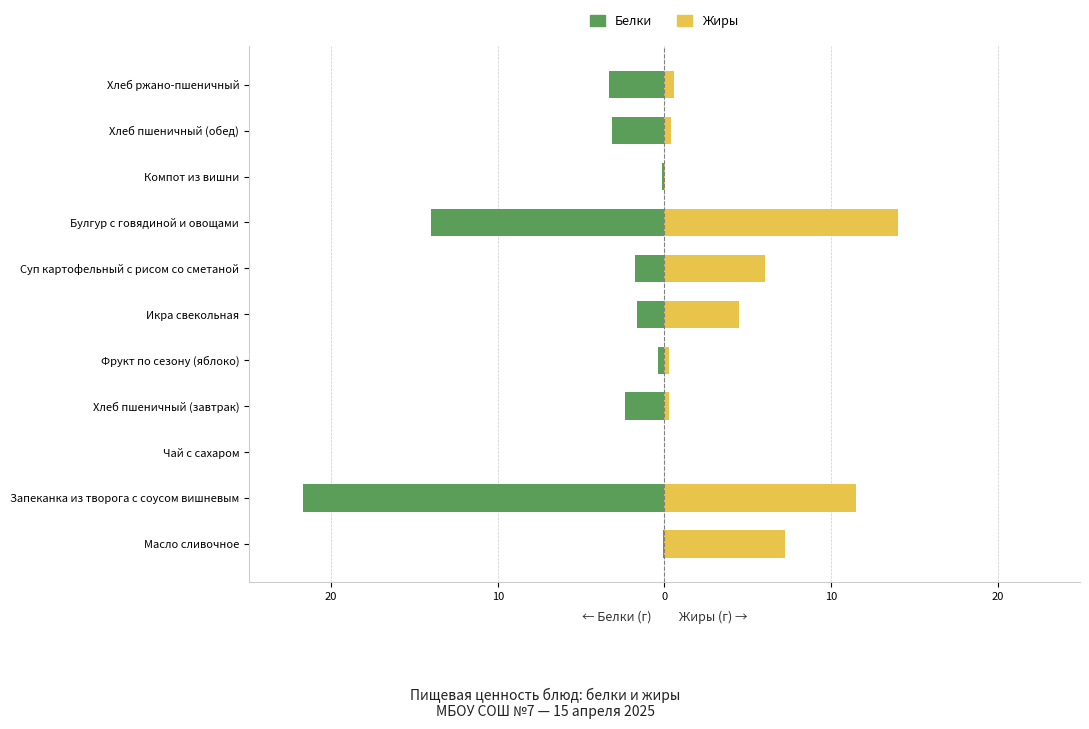

Which series changed the most between Масло сливочное and Фрукт по сезону (яблоко)?

Жиры